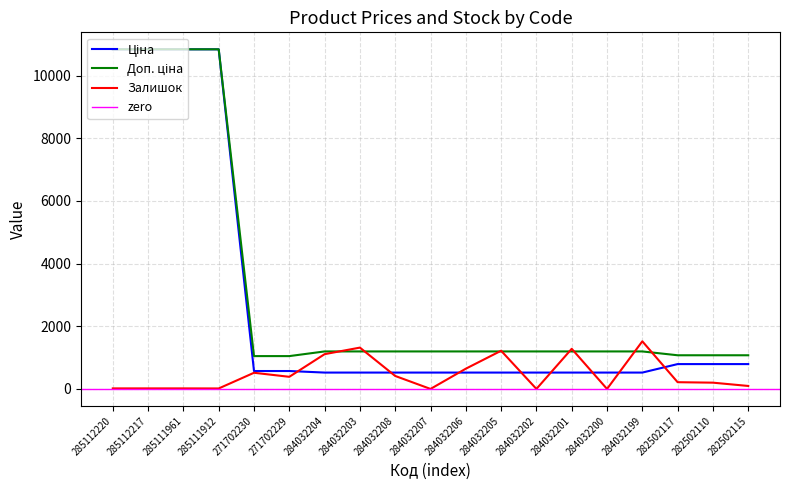

Is this an area chart (filled region under the line)?

No